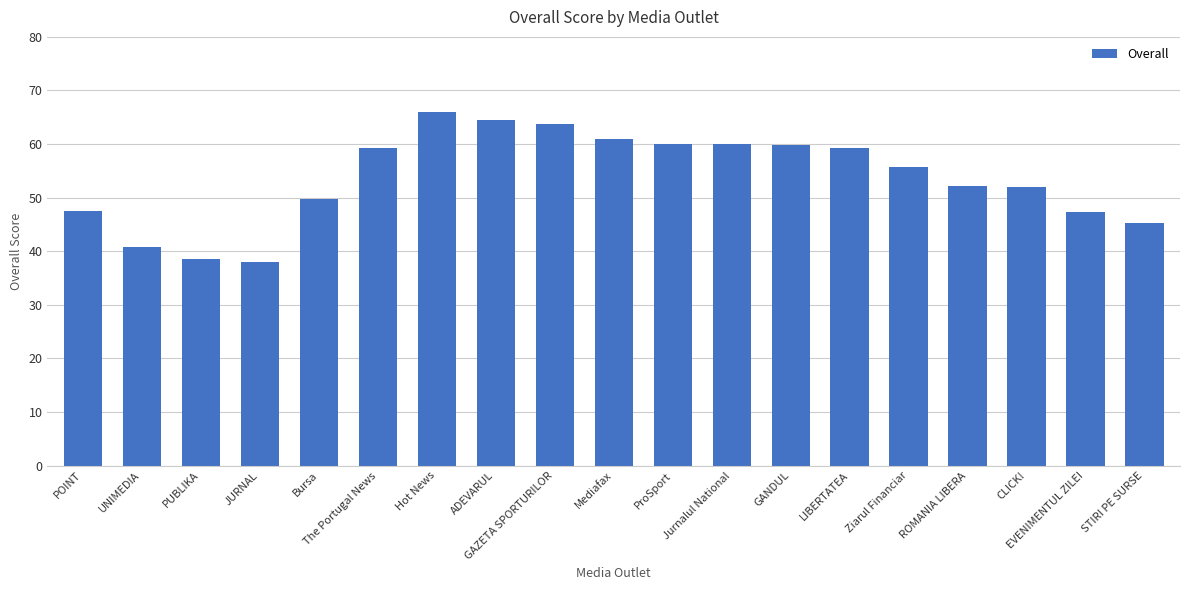

The value at Jurnalul National is 60.0. True or false?

True